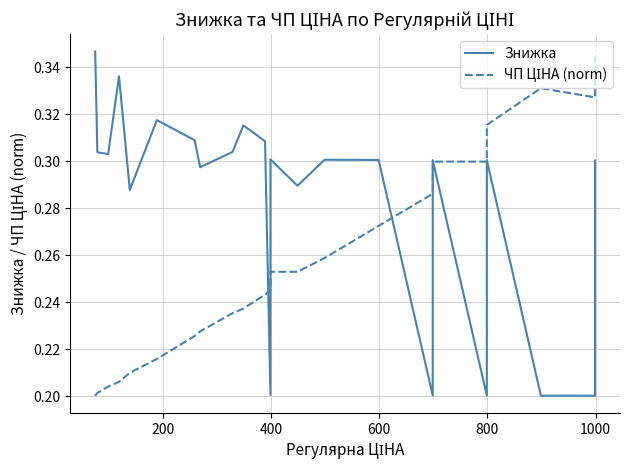

After their last crossing, which series has the higher values: ЧП ЦІНА (norm) or Знижка?

ЧП ЦІНА (norm)